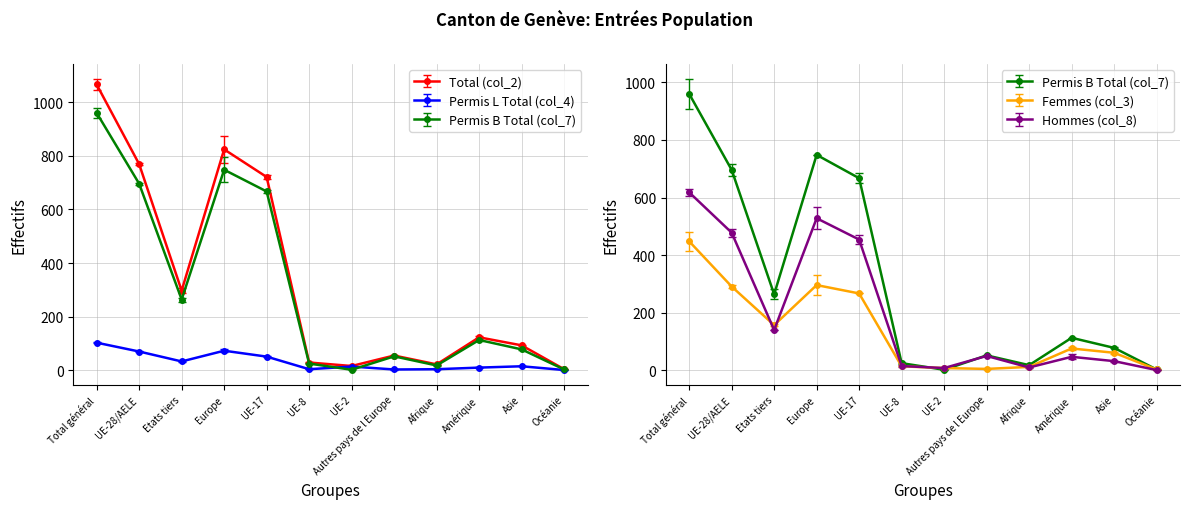

At which label does Hommes (col_8) reach its minimum?

Océanie